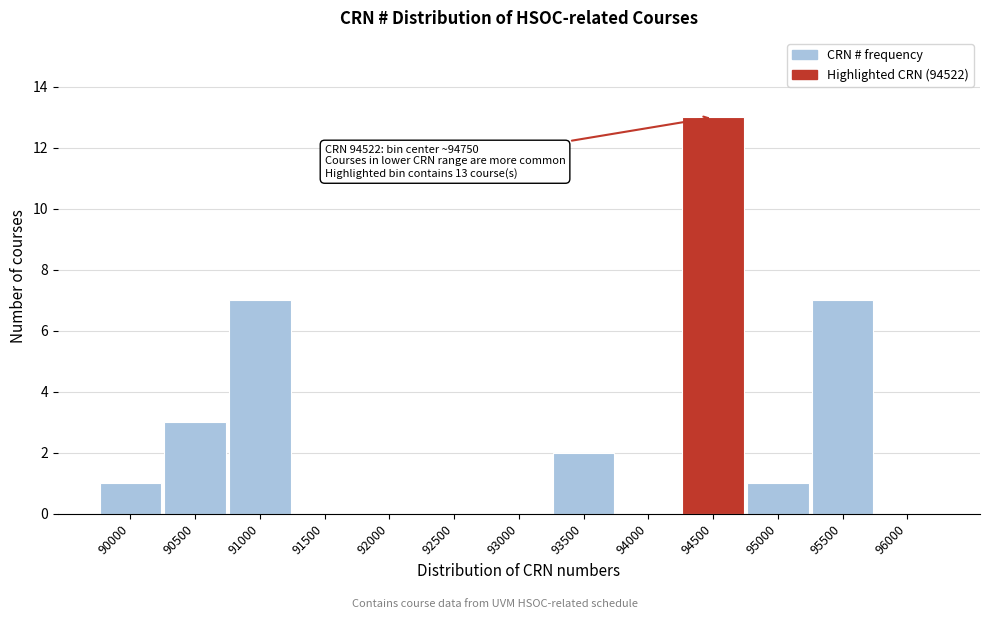

Reading left to right, extract all data points from this chart.

90000=1	90500=3	91000=7	91500=0	92000=0	92500=0	93000=0	93500=2	94000=0	94500=13	95000=1	95500=7	96000=0